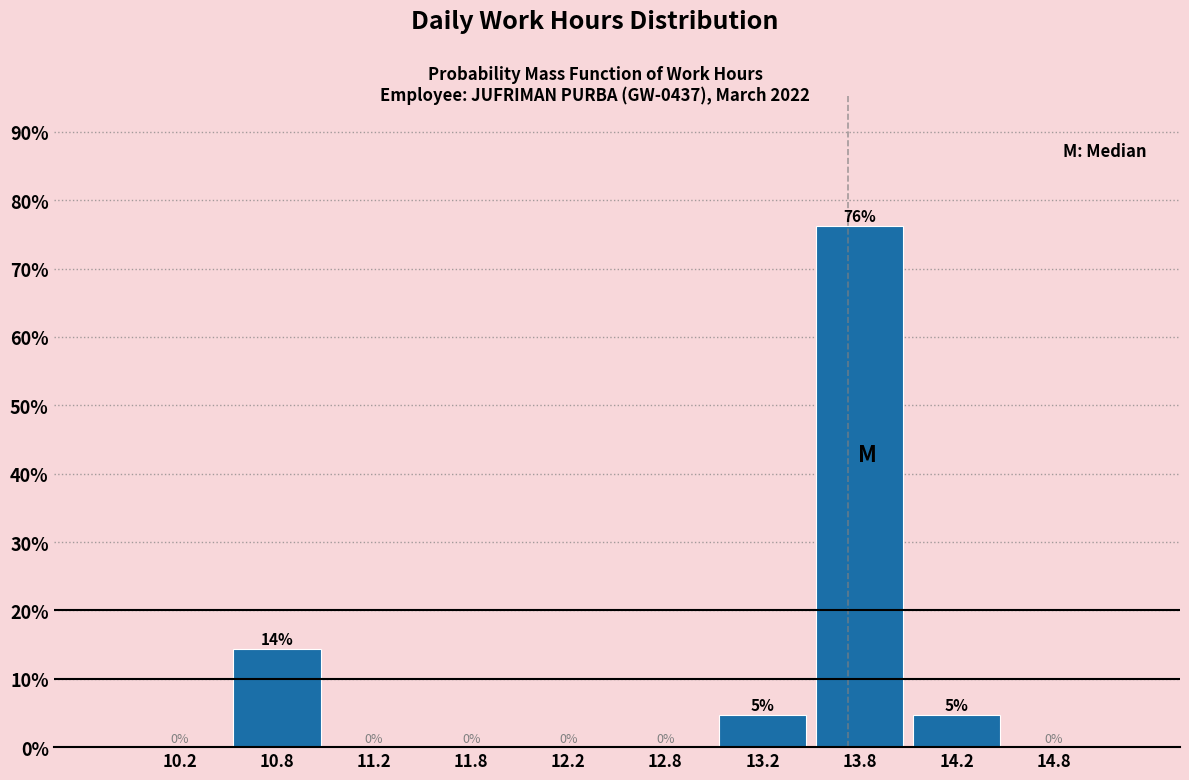

Which range on the x-axis has the tallest bar?

13.5 to 14.0